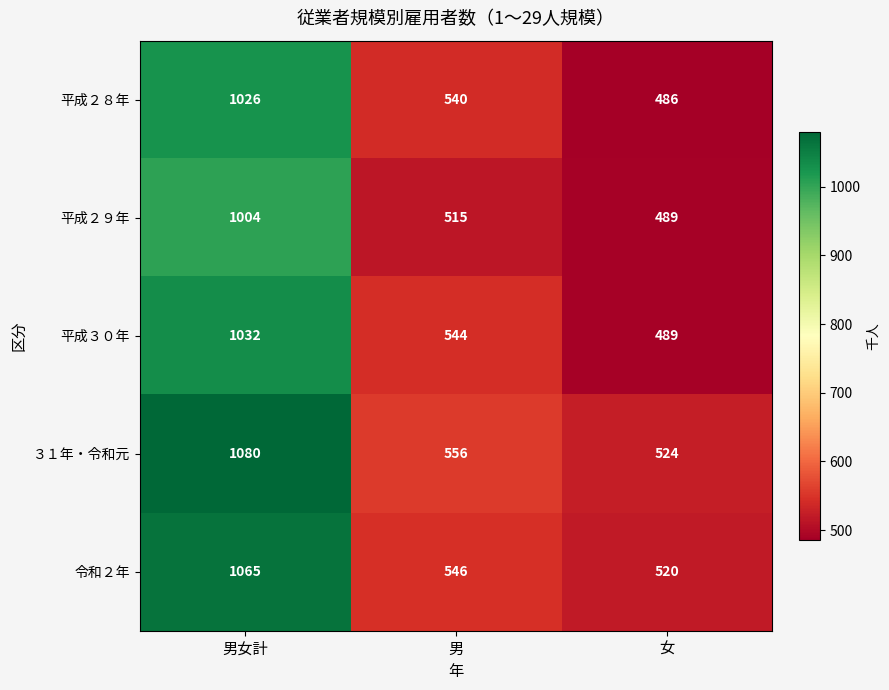

Which series has the widest spread of values?

３１年・令和元